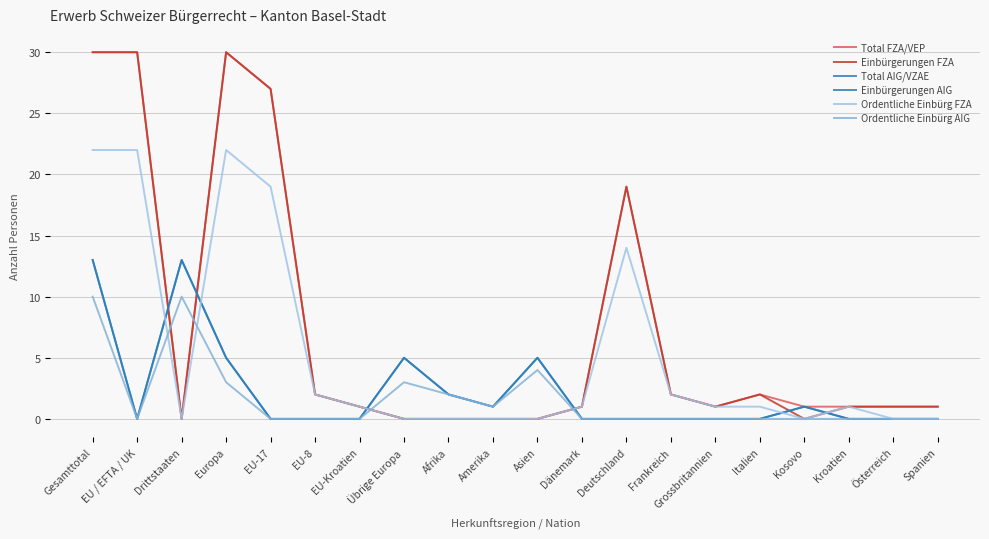

How many lines are shown in the chart?

6